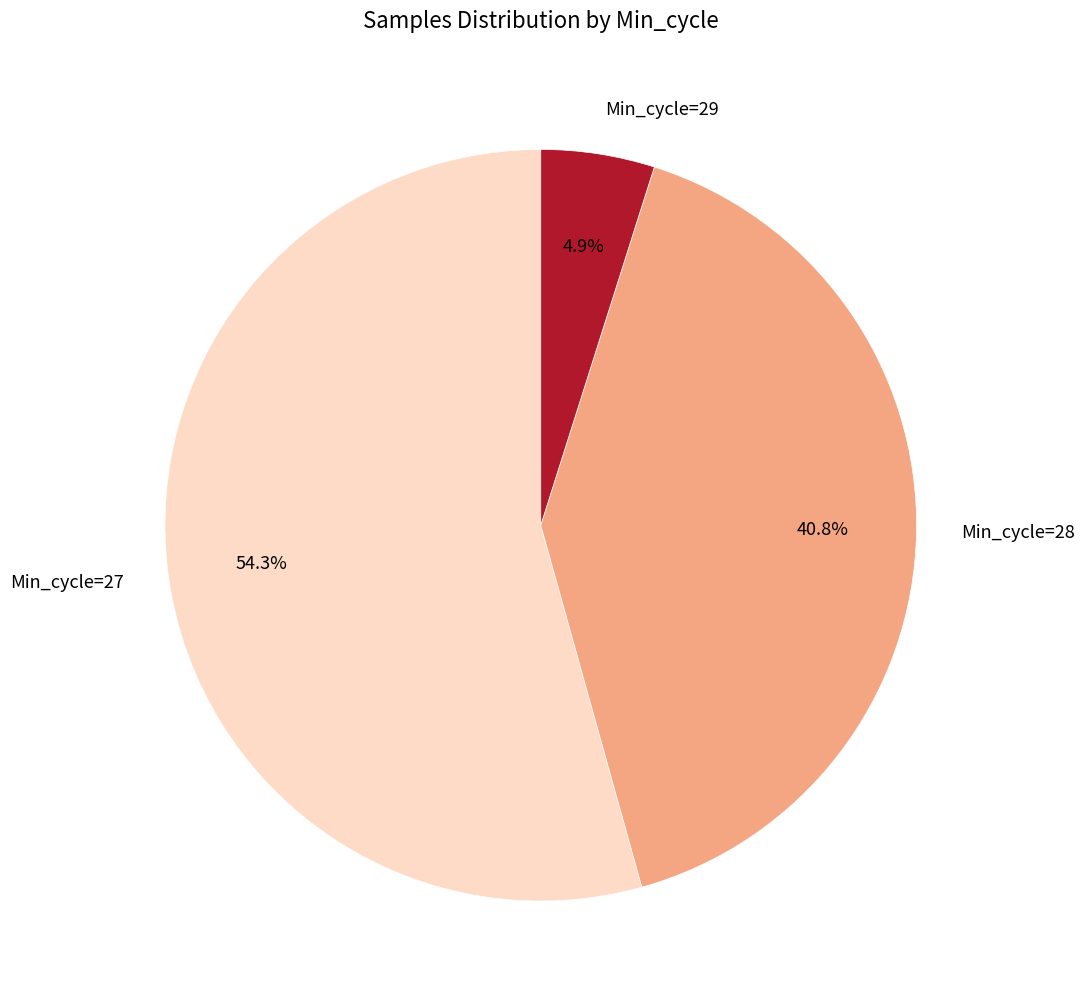

Rank the categories by value from lowest to highest.

Min_cycle=29, Min_cycle=28, Min_cycle=27